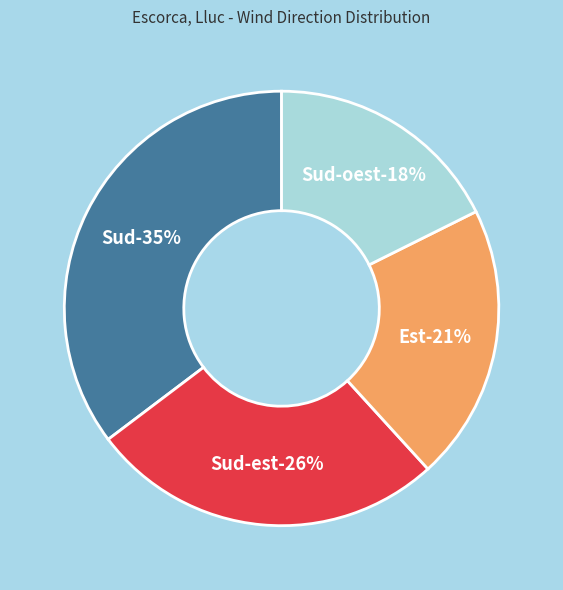

Between Sud-oest and Est, which is larger?

Est